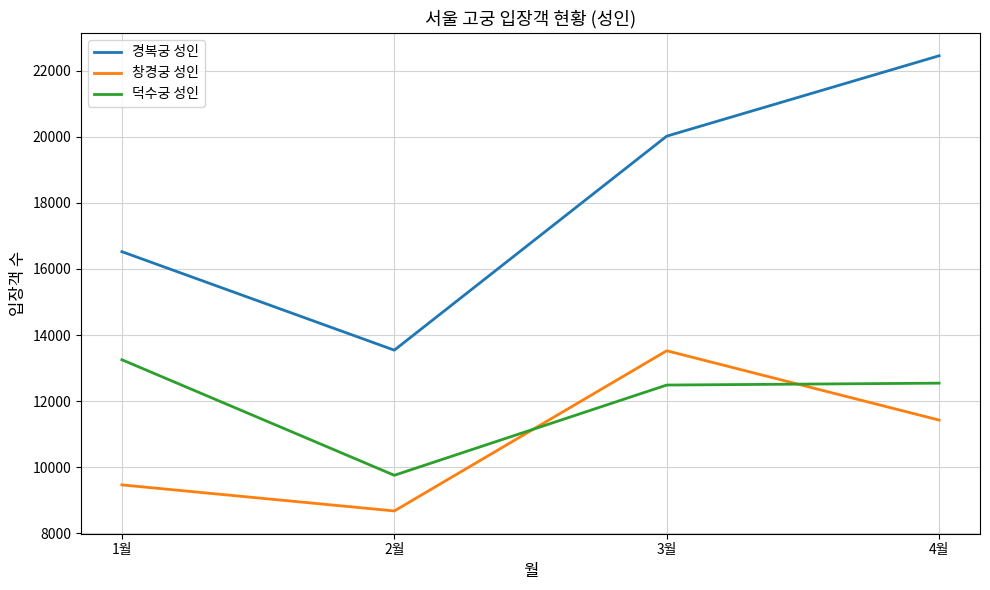

Is it true that 창경궁 성인 equals 14995 at 4월?

False